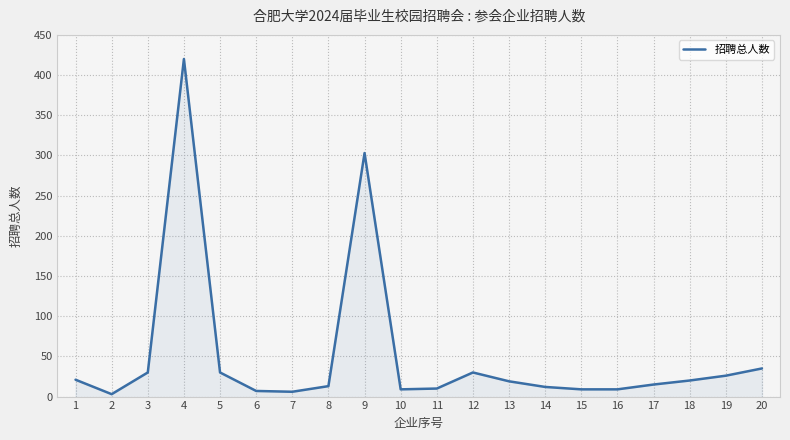

What is the maximum value shown in the chart?

420